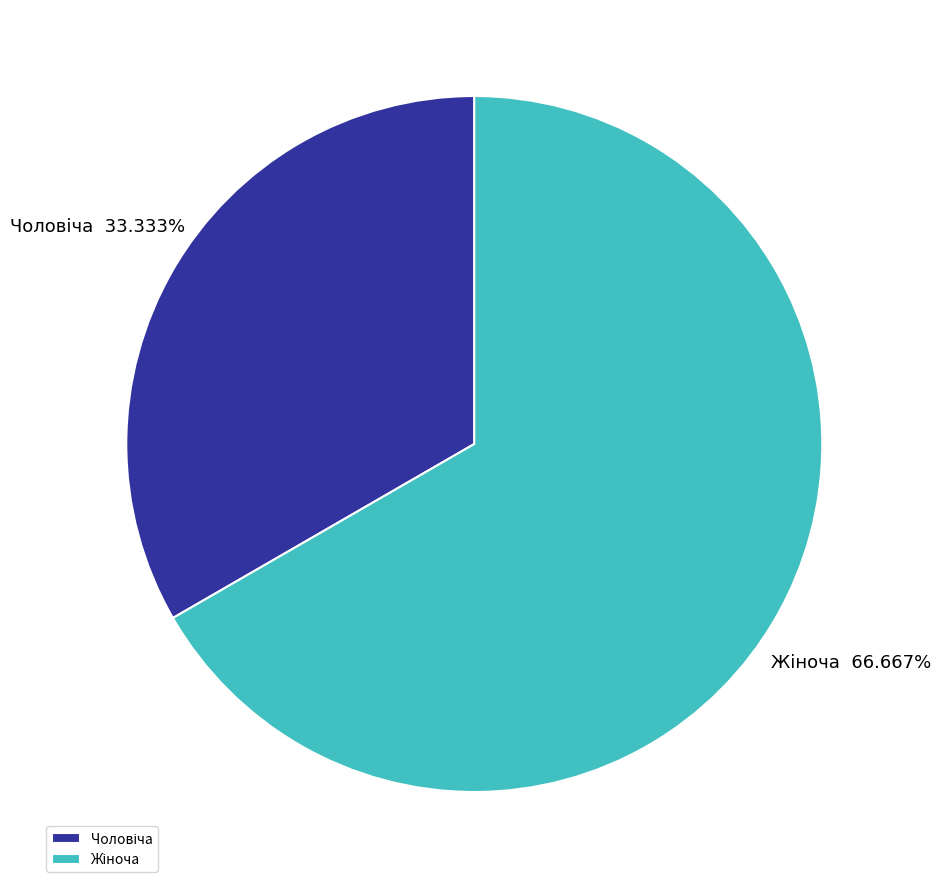

Is there a majority slice in this chart?

Yes